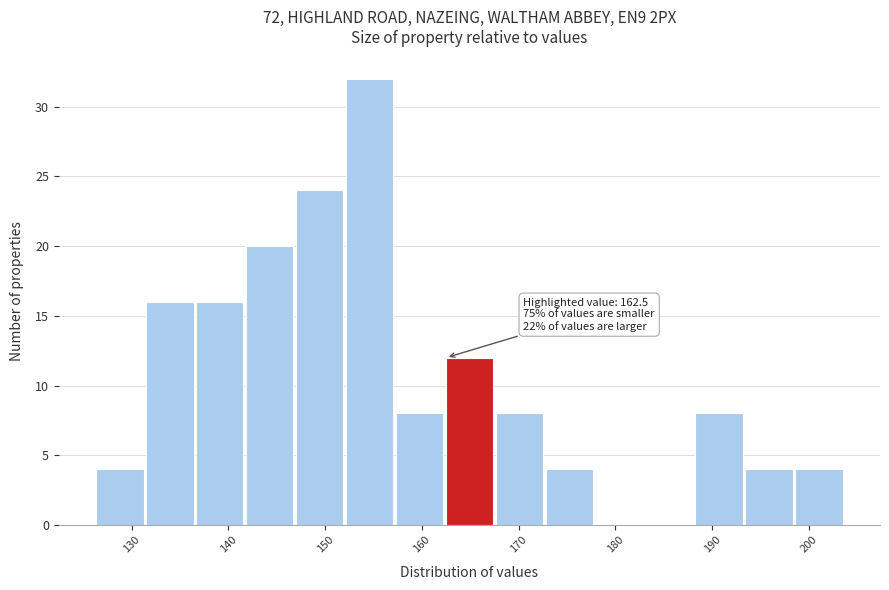

Over which range of the x-axis is the bar tallest?

152 to 157